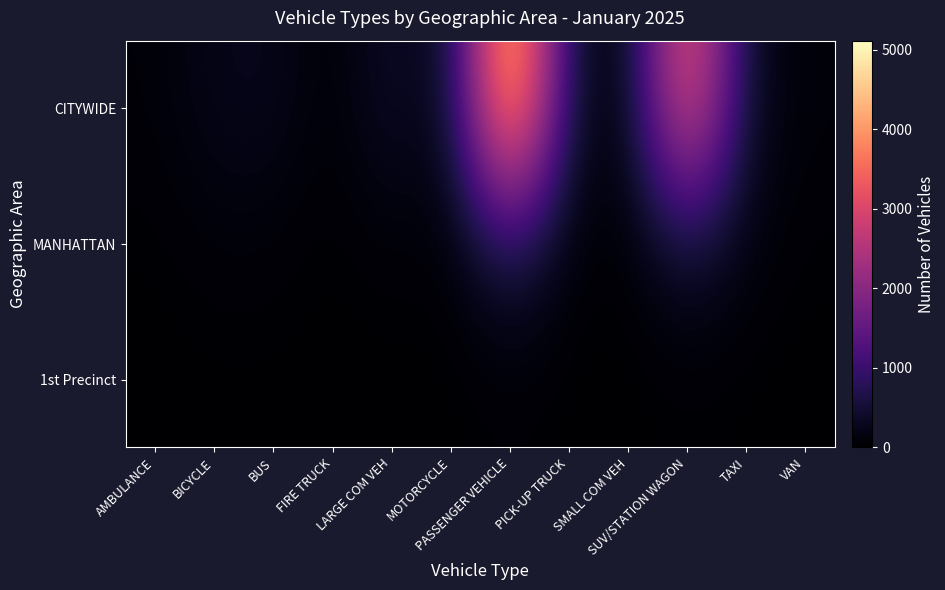

Rank the series at FIRE TRUCK from highest to lowest value.

CITYWIDE, MANHATTAN, 1st Precinct